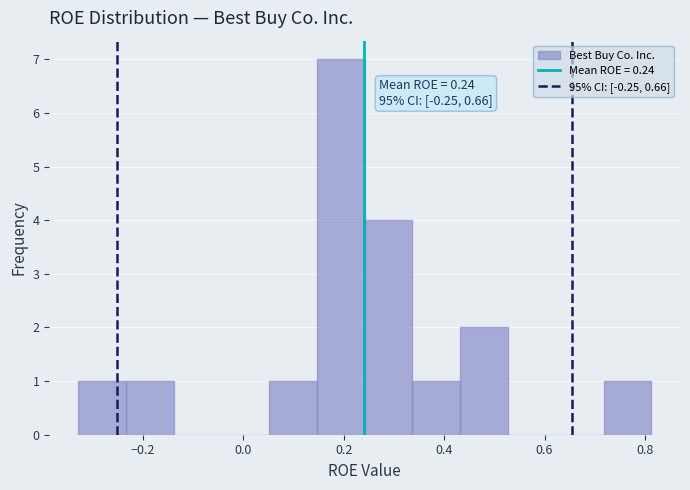

Which range on the x-axis has the tallest bar?

0.14 to 0.24